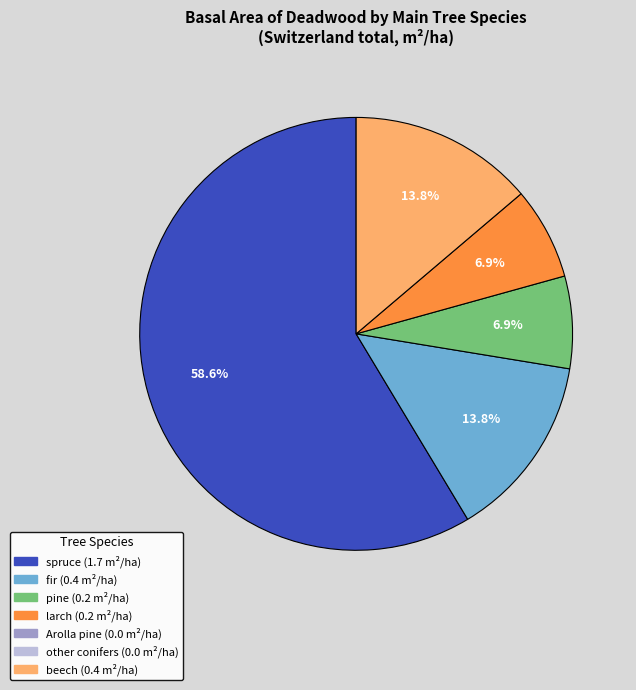

Does any single category account for the majority?

Yes